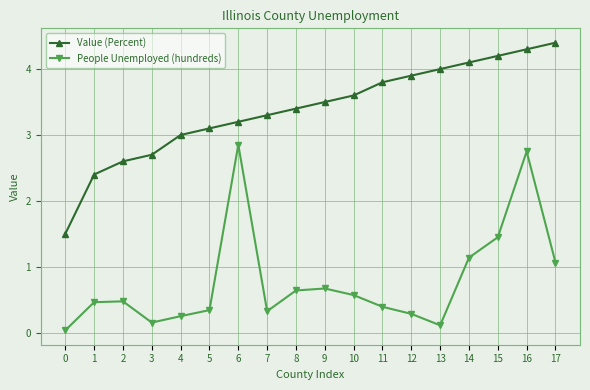

How many lines are shown in the chart?

2